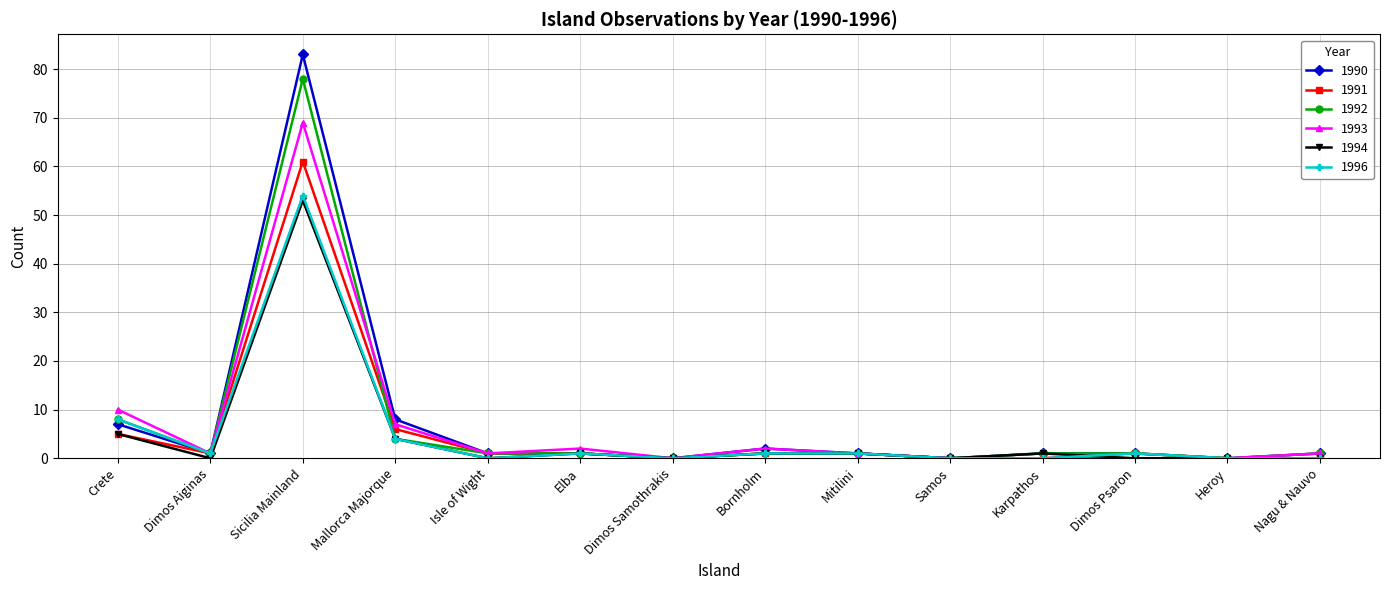

Where is the first local minimum for 1994?

Dimos Aiginas